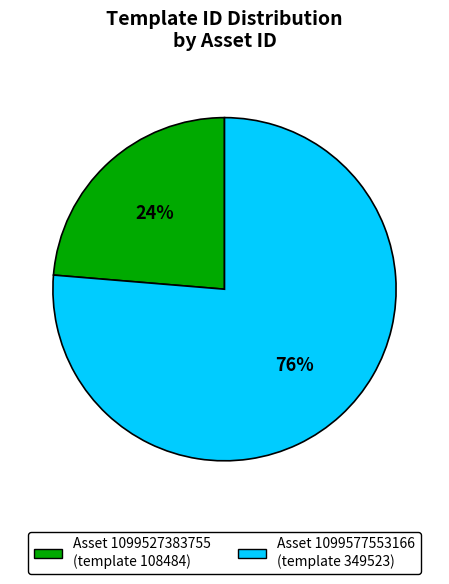

To the nearest percent, what is the average slice percentage?

50%